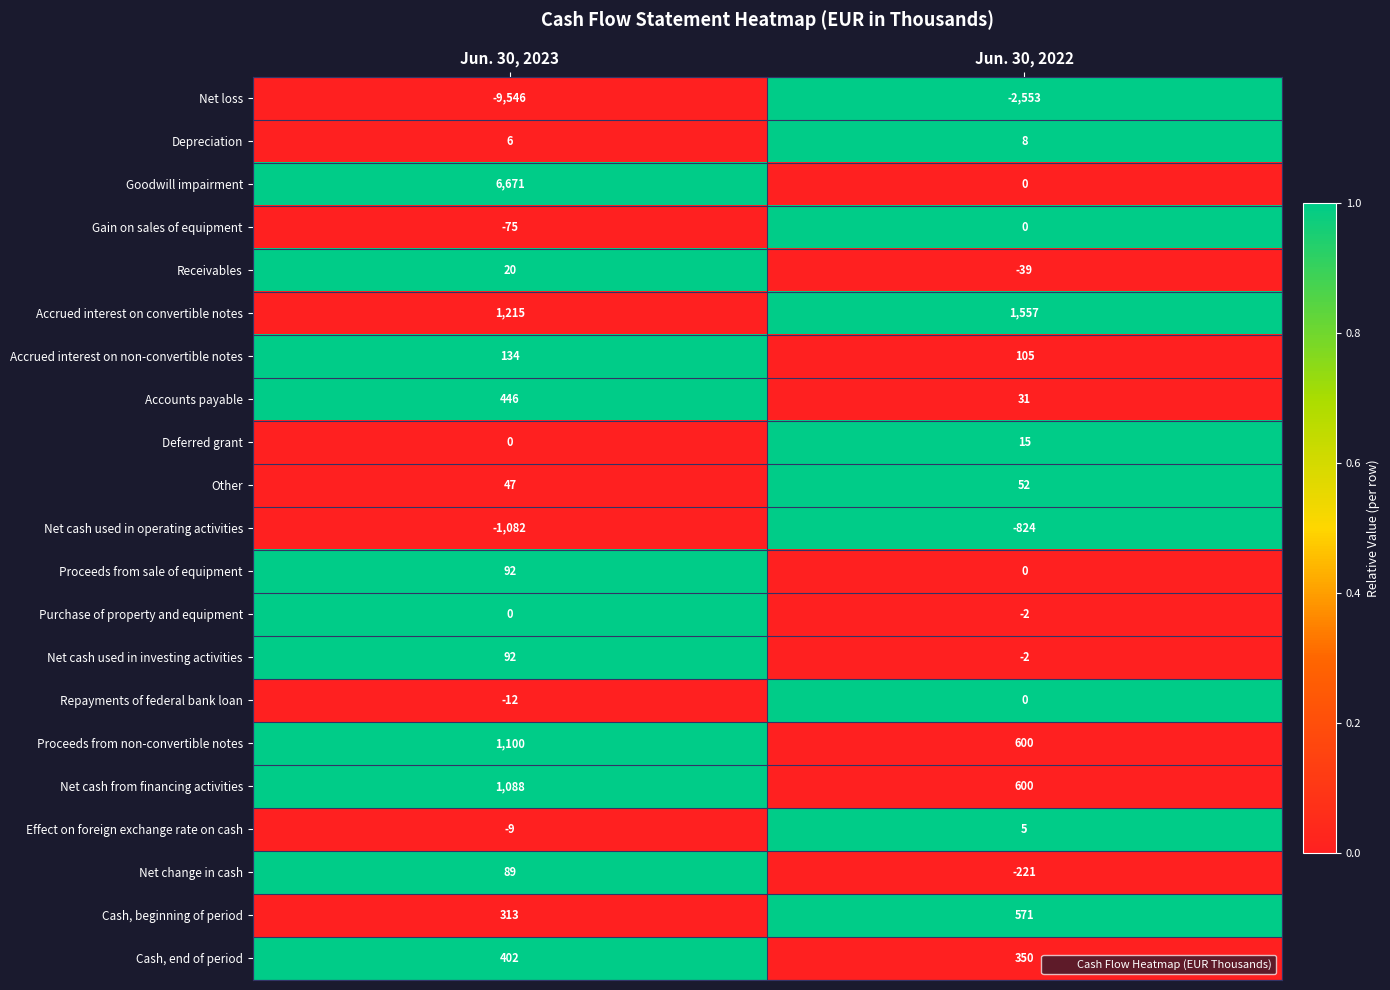

What is the sum of the Depreciation values at Jun. 30, 2022 and Jun. 30, 2023?

14